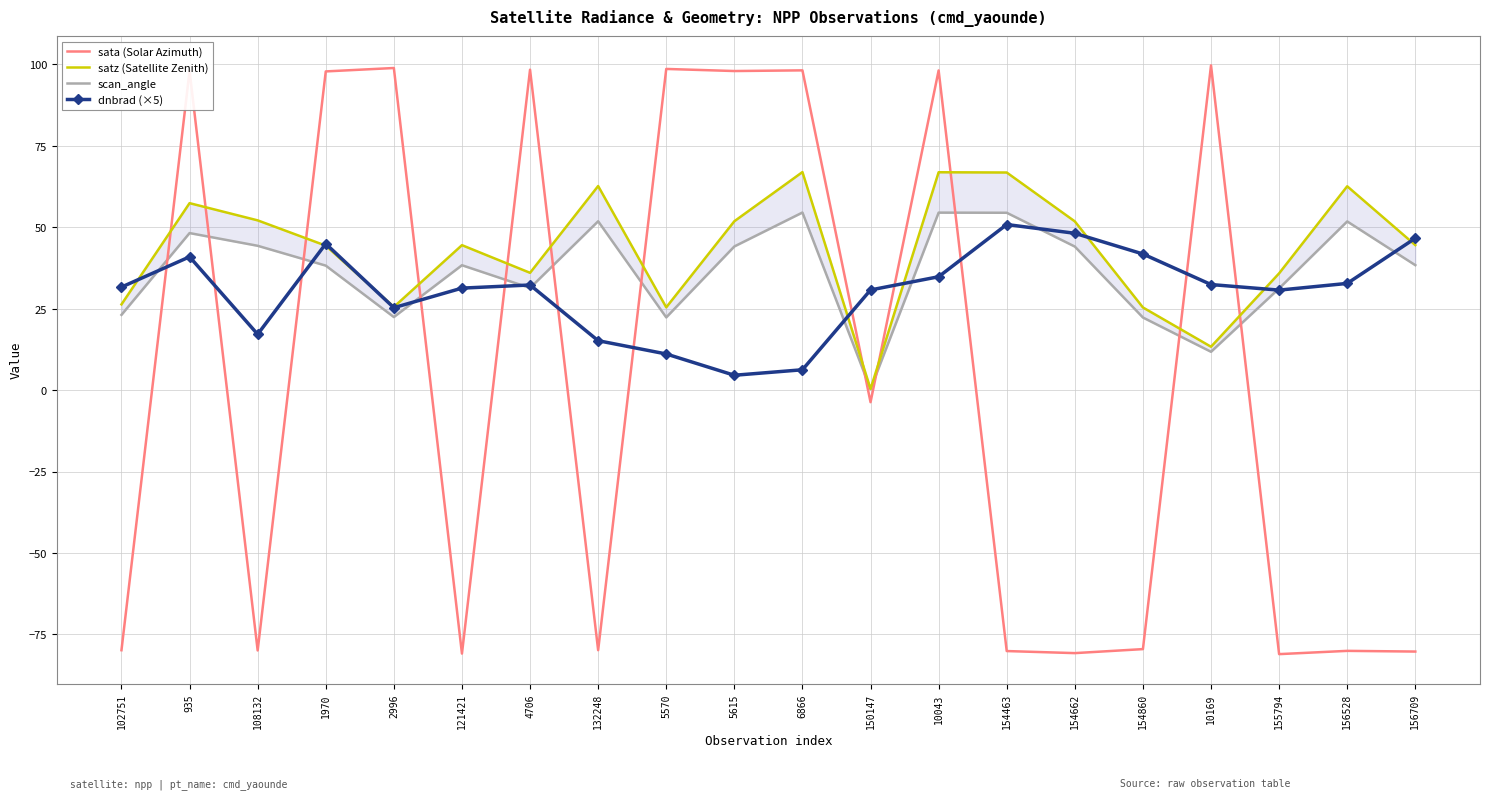

What position from the left is 935?

2